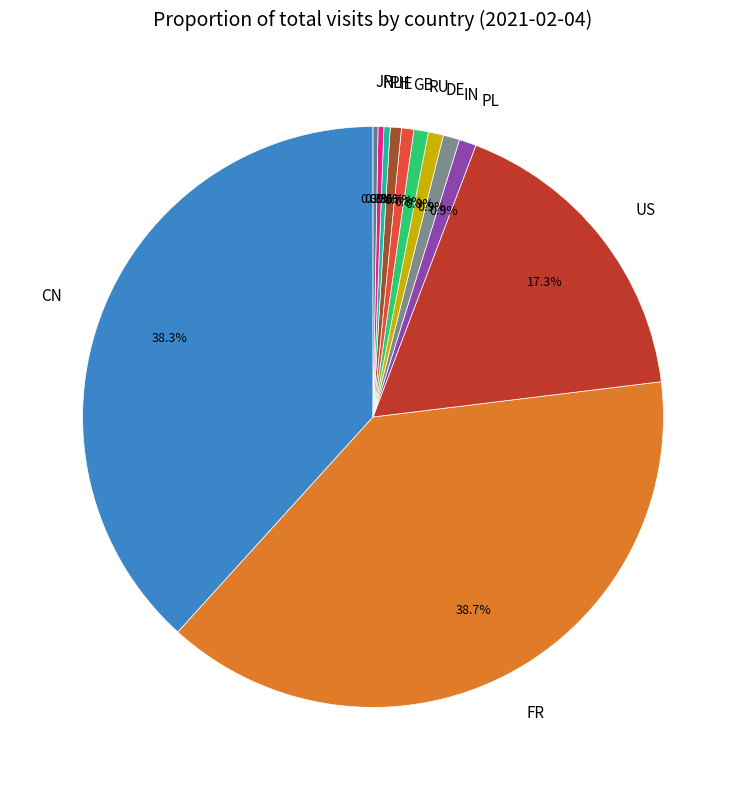

Is there any slice that represents more than half of the pie?

No